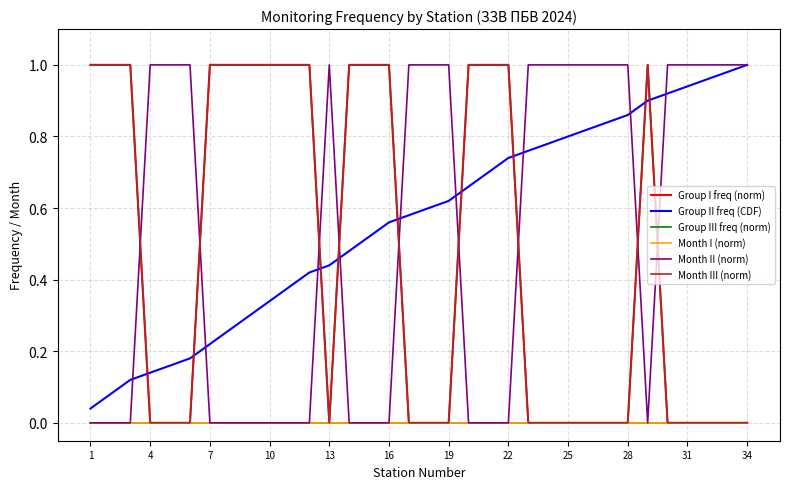

List the series in order of their peak value, highest first.

Group I freq (norm), Group II freq (CDF), Month II (norm), Month III (norm), Group III freq (norm), Month I (norm)